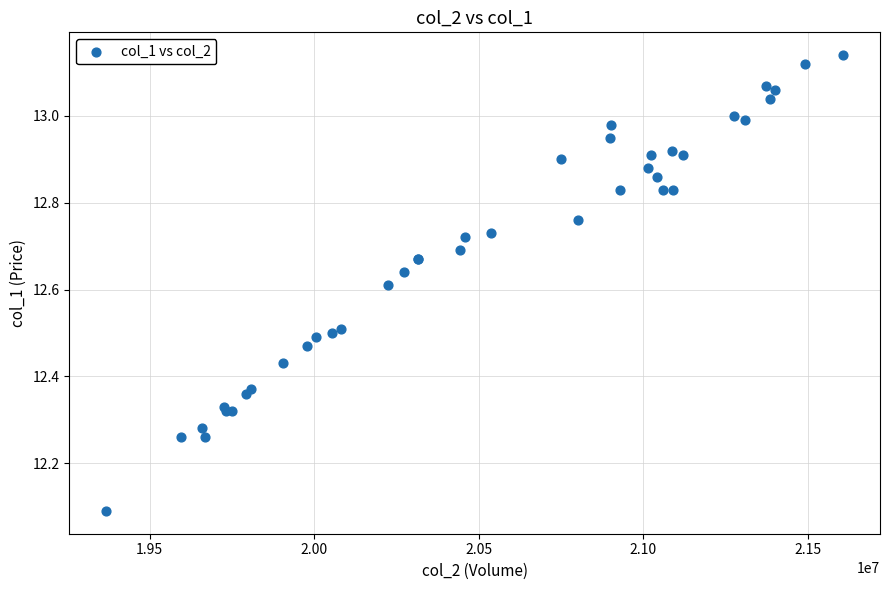

What Y value in the scatter plot is closest to 12?

12.1